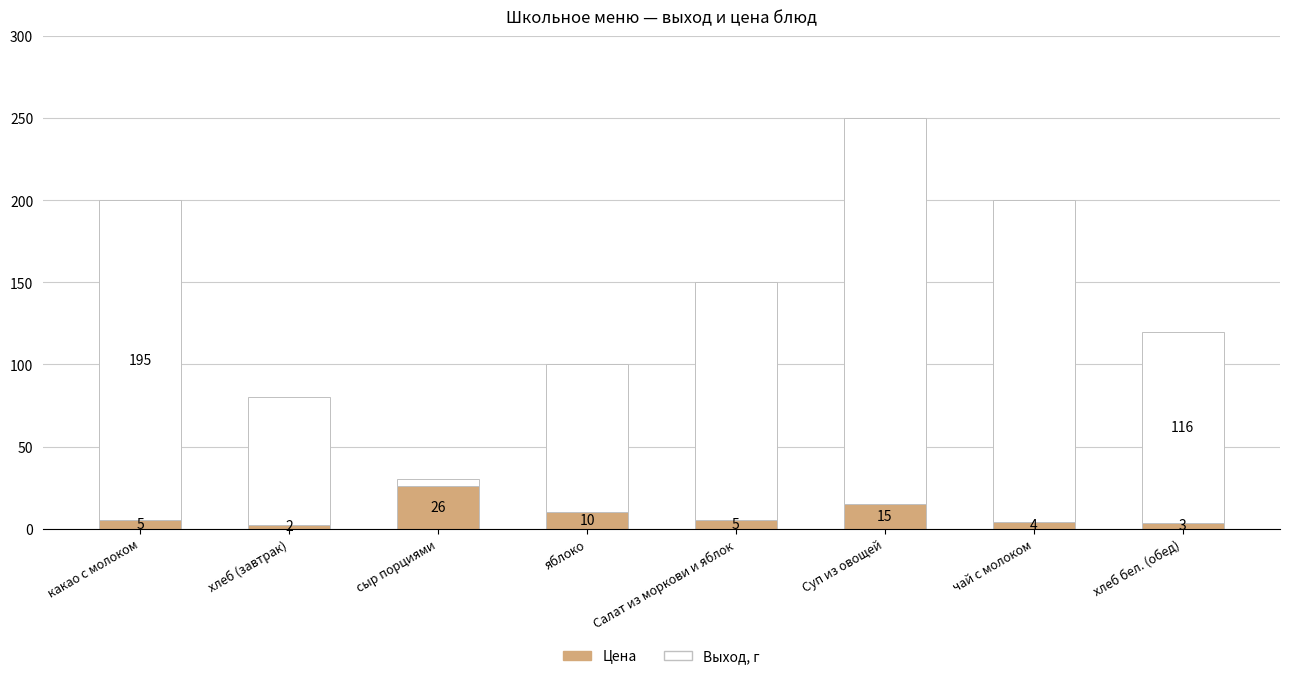

What is the difference between the Цена values at Суп из овощей and сыр порциями?

11.0